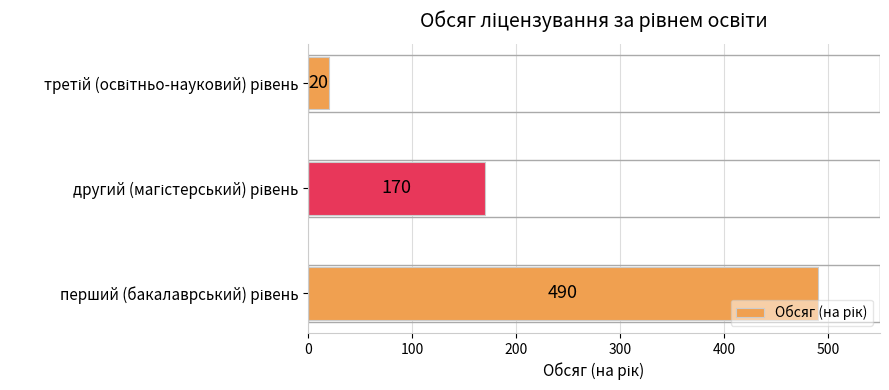

Reading top to bottom, extract all data points from this chart.

20	170	490